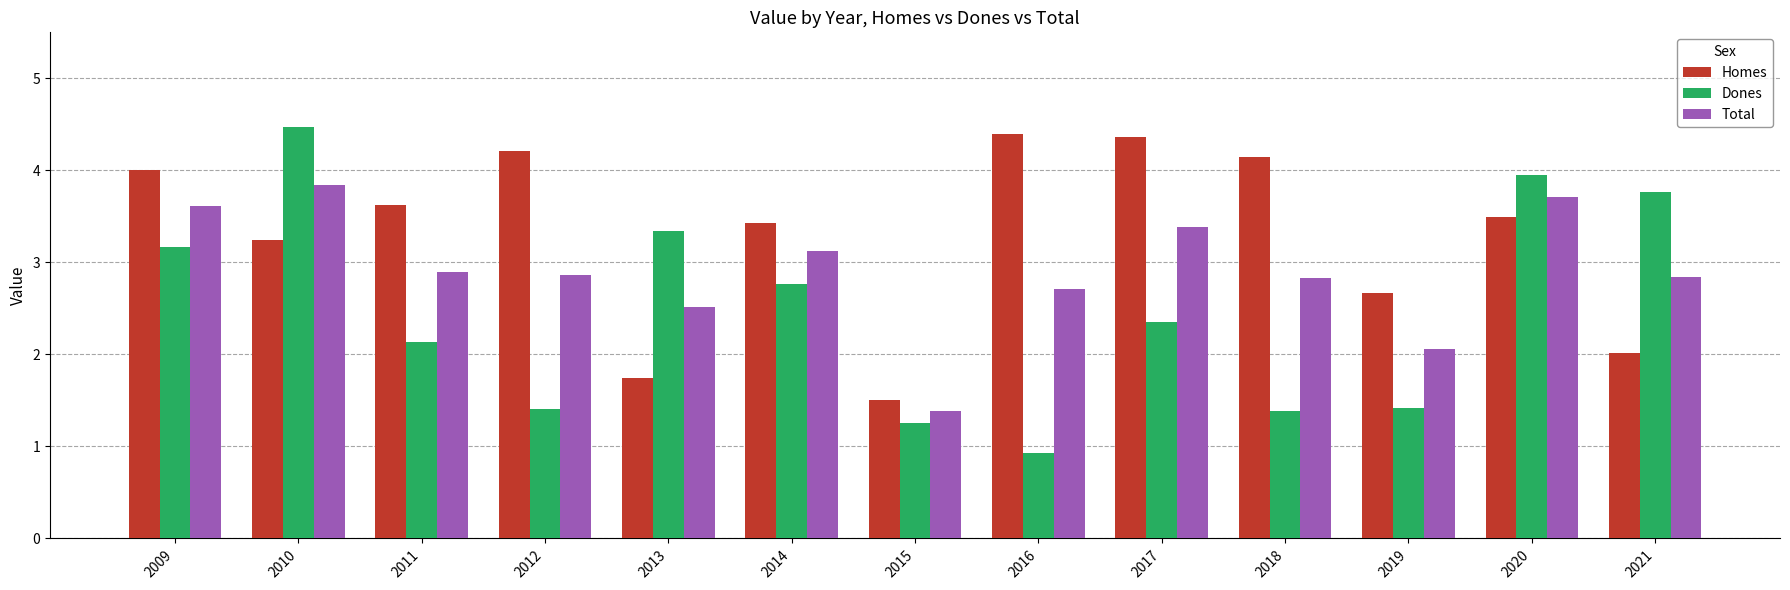

At how many categories does at least one series exceed 2?

12